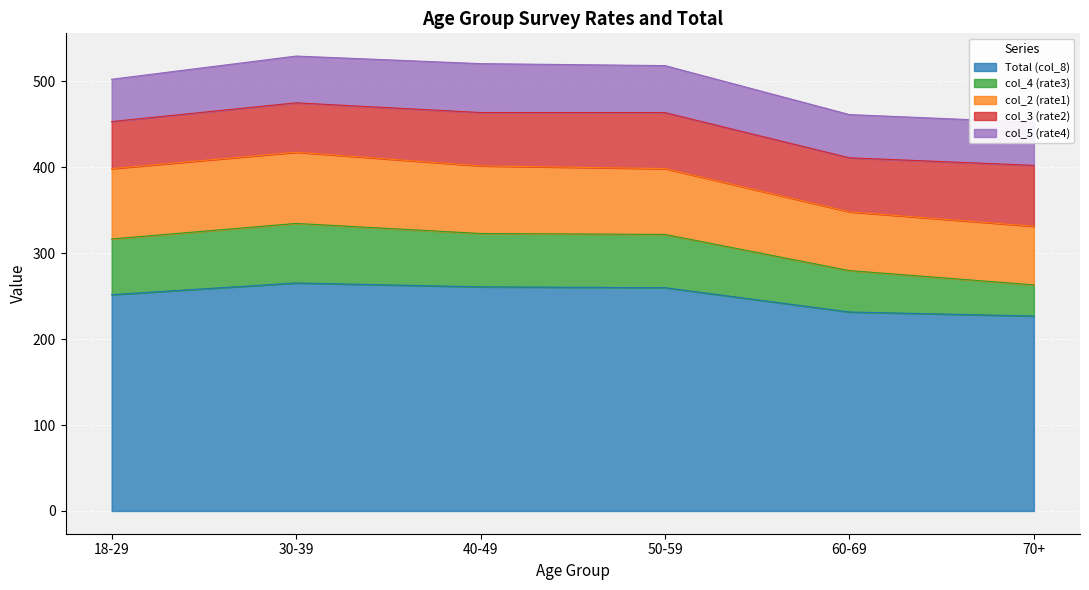

How many data points in col_2 (rate1) are less than 78?

3